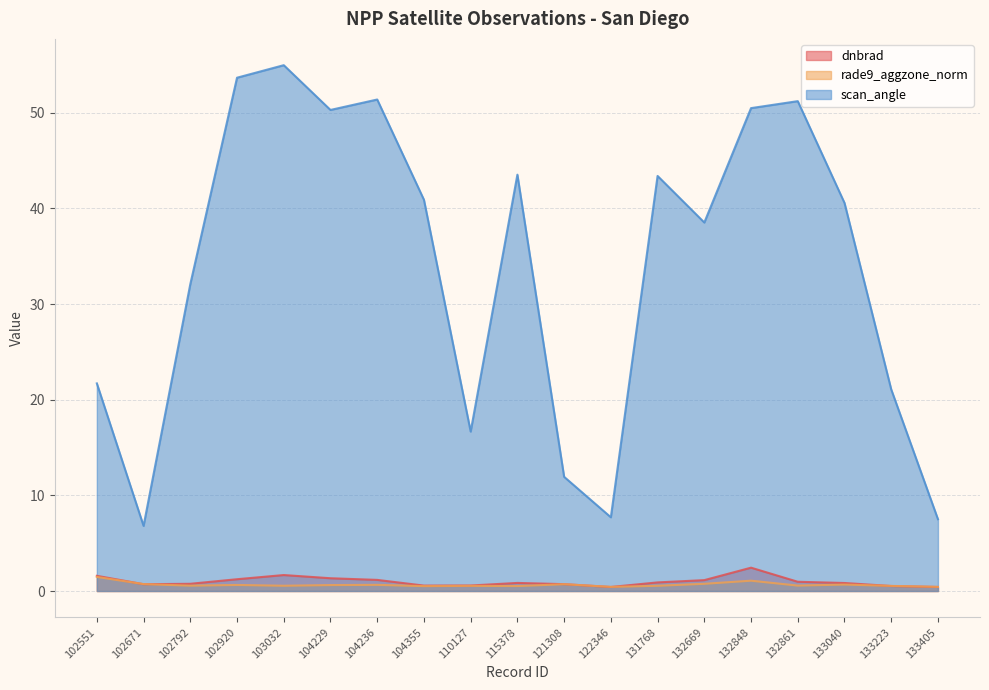

What is the difference between the scan_angle values at 132848 and 104236?

0.9